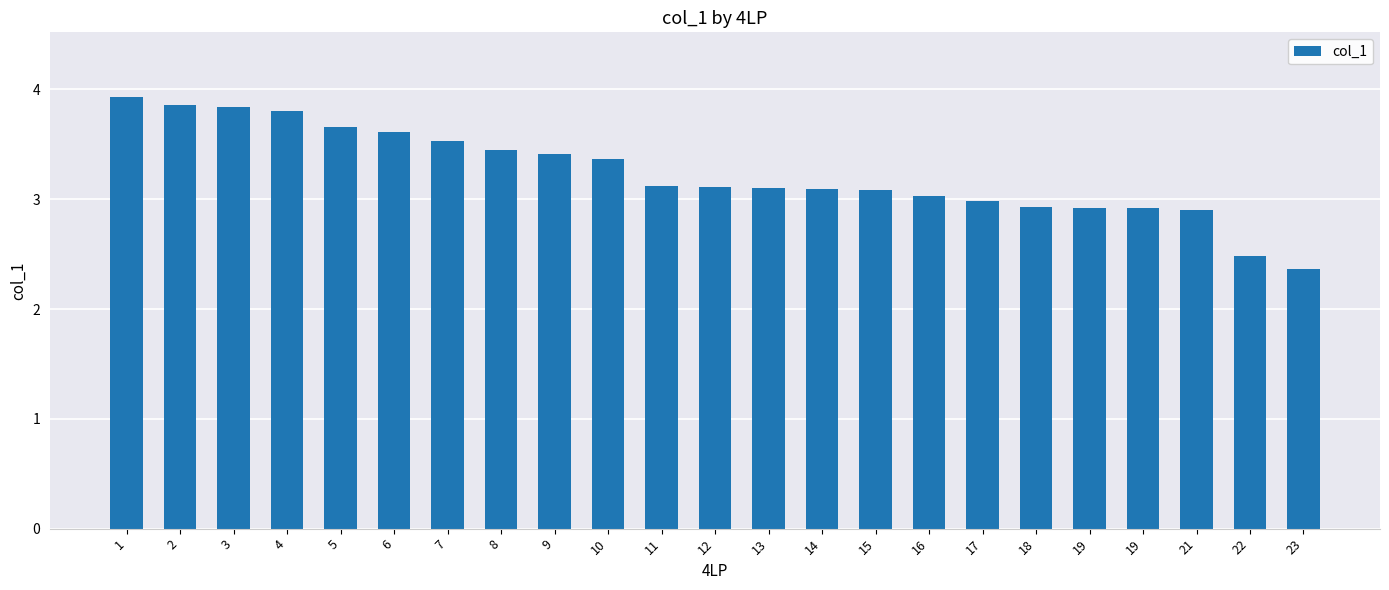

Is it true that the value at 21 is 2.9?

True